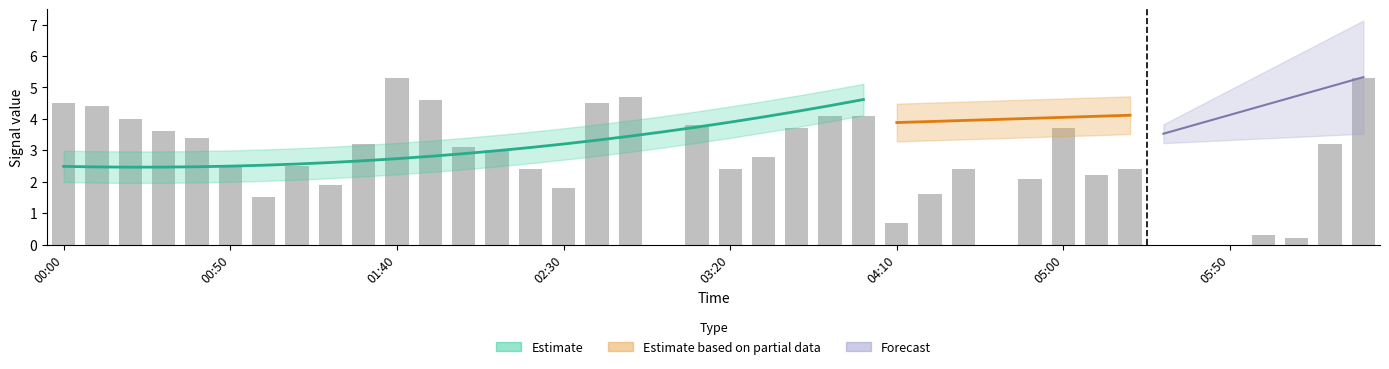

Which category has the highest value across all series?

01:40